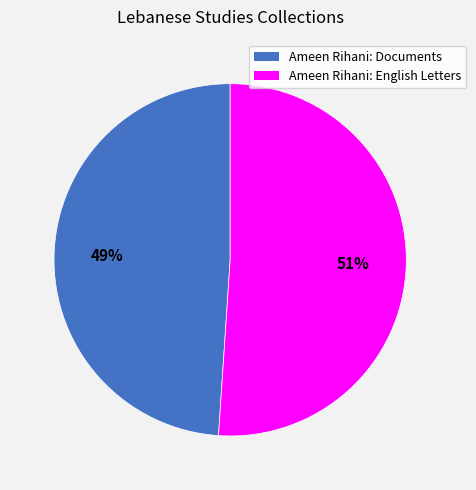

Do Ameen Rihani: English Letters and Ameen Rihani: Documents together represent more than half of the pie?

Yes